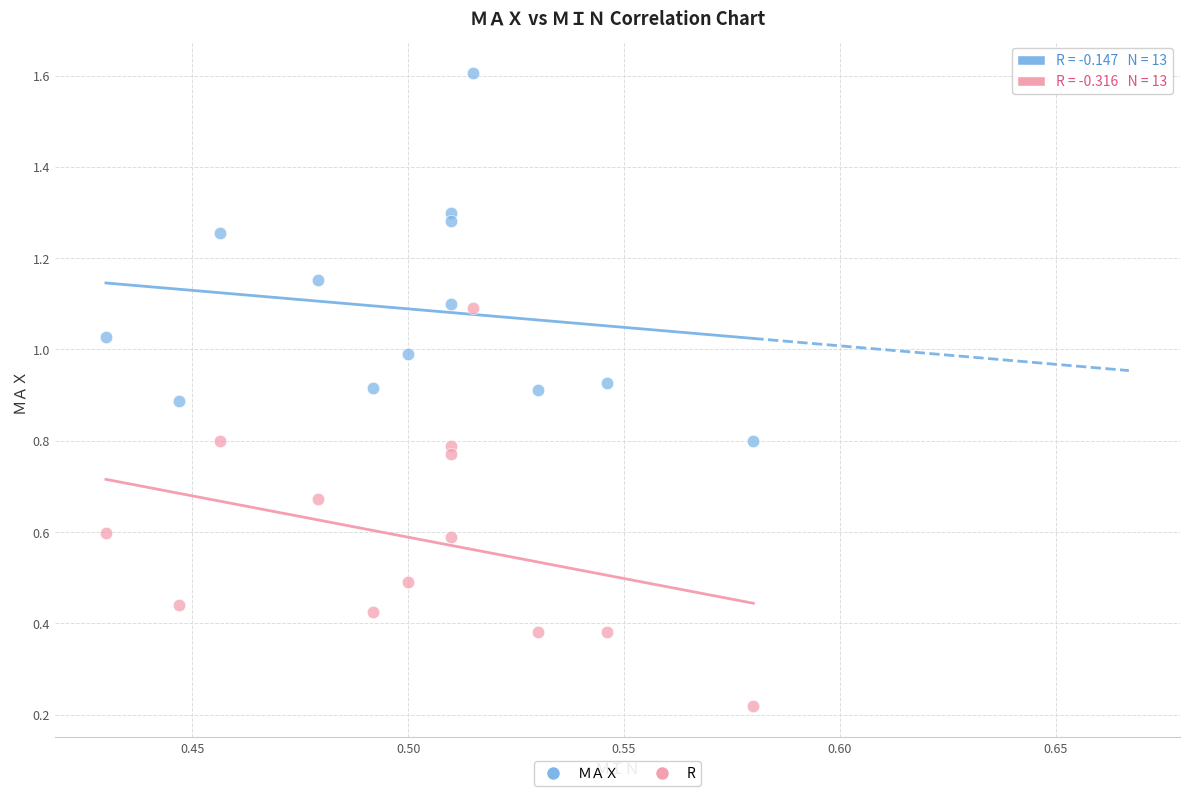

Which series has the widest spread of Y values?

R